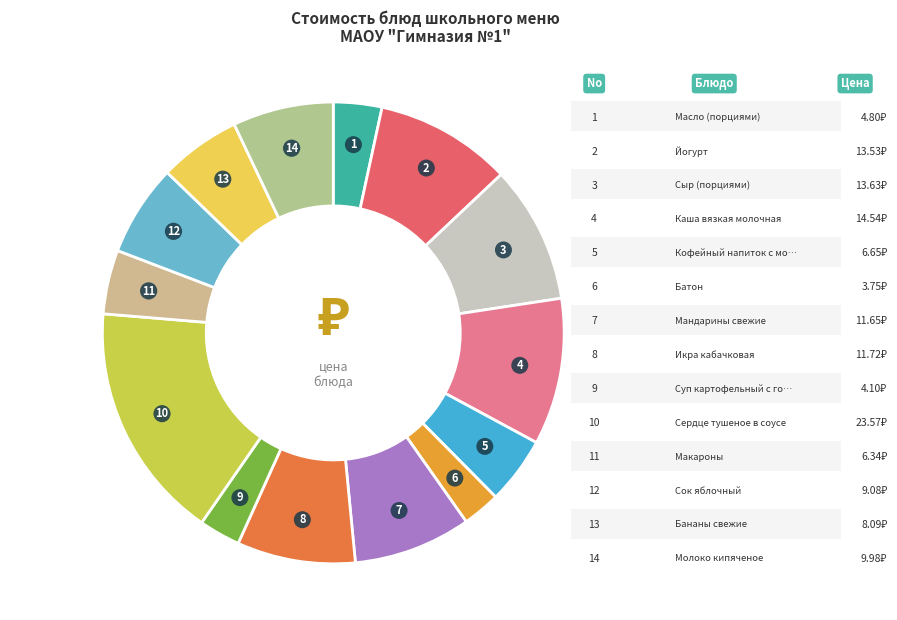

How many slices are in this pie chart?

14